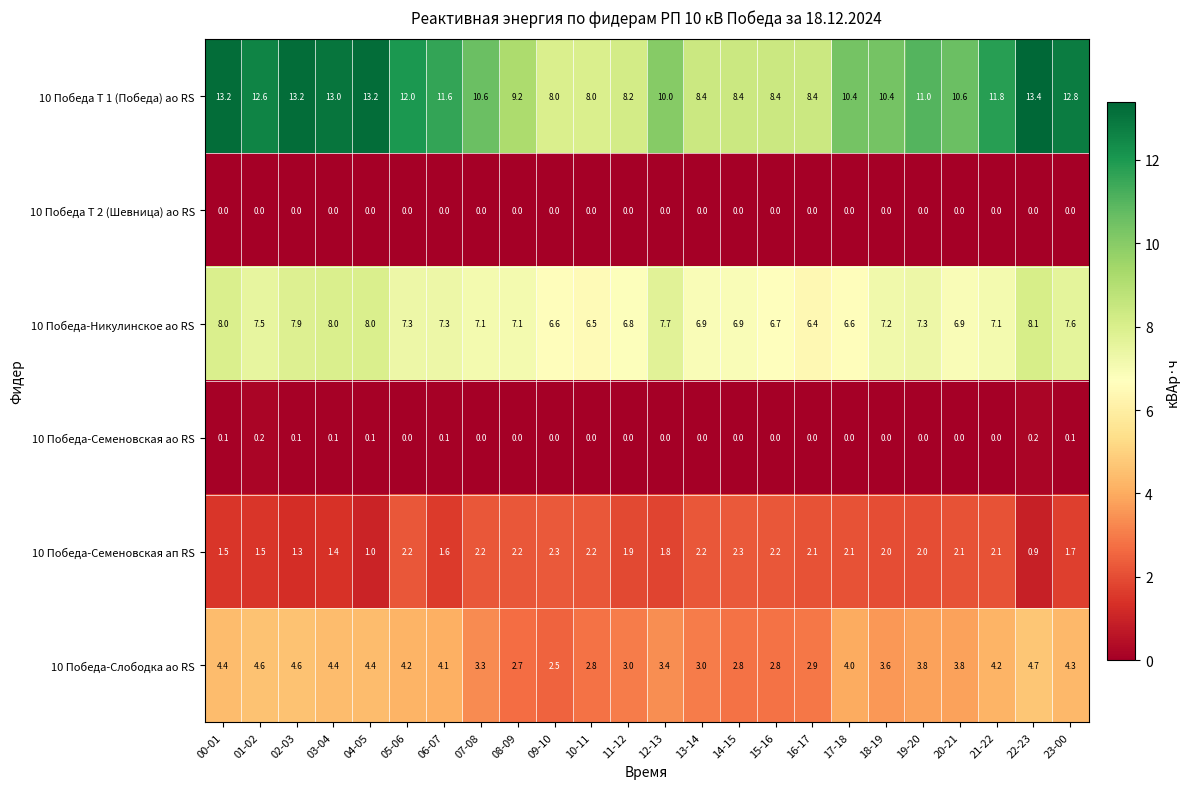

Rank the series by their maximum value, from highest to lowest.

10 Победа Т 1 (Победа) ао RS, 10 Победа-Никулинское ао RS, 10 Победа-Слободка ао RS, 10 Победа-Семеновская ап RS, 10 Победа-Семеновская ао RS, 10 Победа Т 2 (Шевница) ао RS